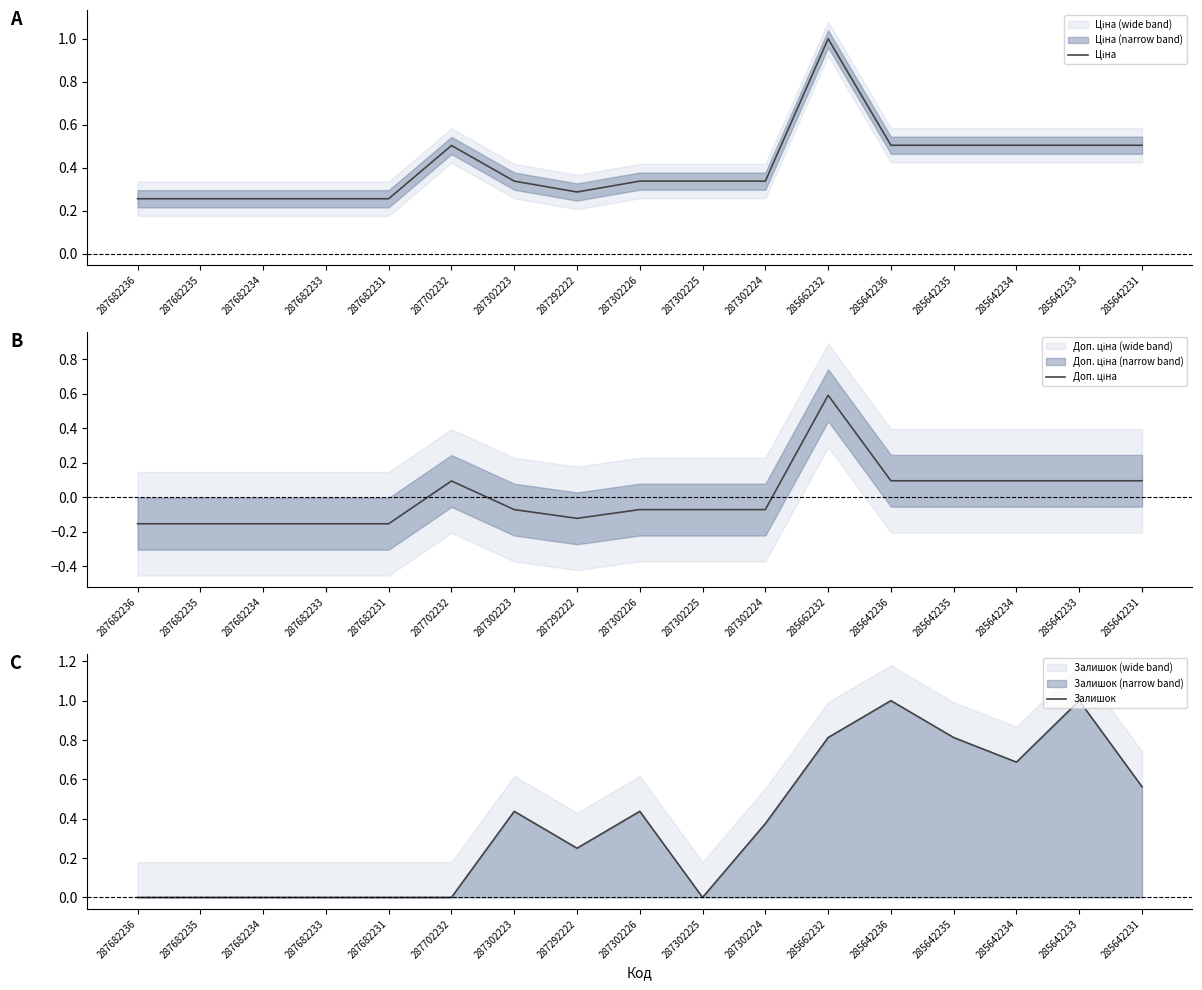

Reading right to left, what are all the values shown in this chart?

Ціна: 0.5	0.5	0.5	0.5	0.5	1.0	0.3	0.3	0.3	0.3	0.3	0.5	0.3	0.3	0.3	0.3	0.3
Доп. ціна: 0.1	0.1	0.1	0.1	0.1	0.6	-0.1	-0.1	-0.1	-0.1	-0.1	0.1	-0.2	-0.2	-0.2	-0.2	-0.2
Залишок: 0.6	1.0	0.7	0.8	1.0	0.8	0.4	0.0	0.4	0.2	0.4	0.0	0.0	0.0	0.0	0.0	0.0